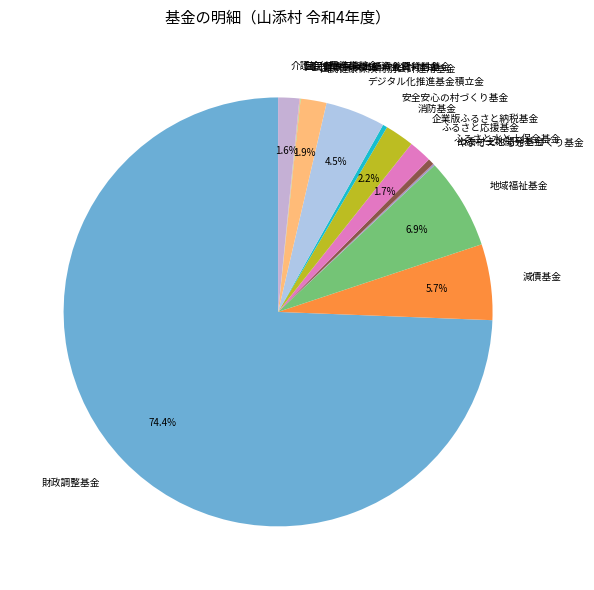

Do 減債基金 and デジタル化推進基金積立金 together represent more than half of the pie?

No